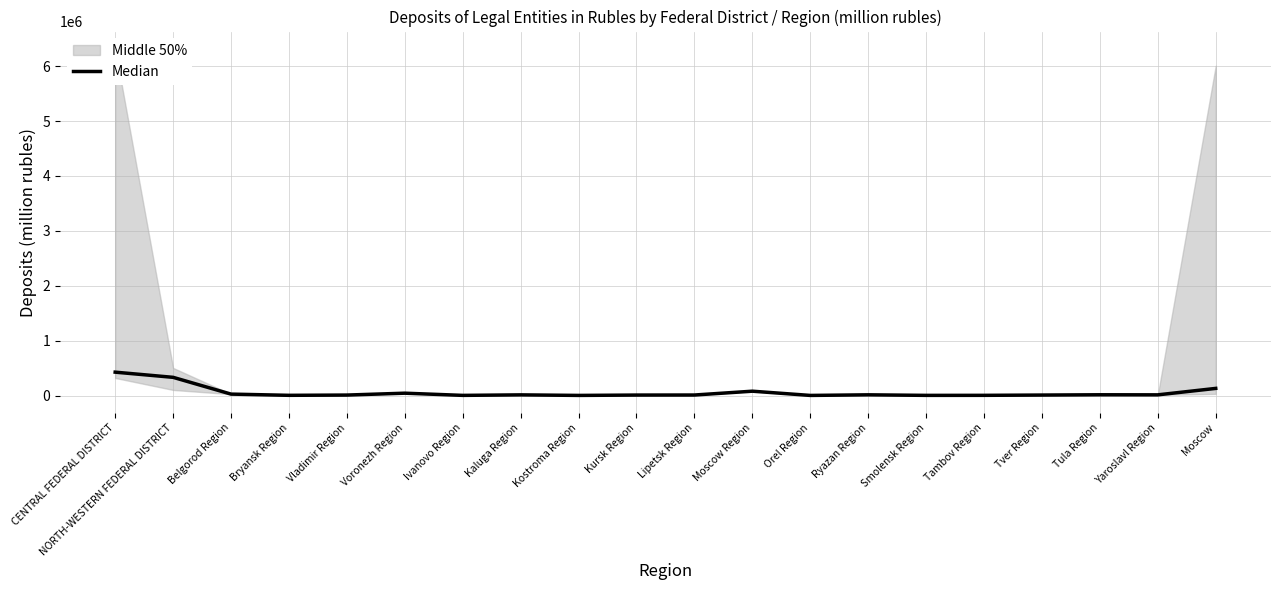

What is the difference between the maximum and minimum values?

423664